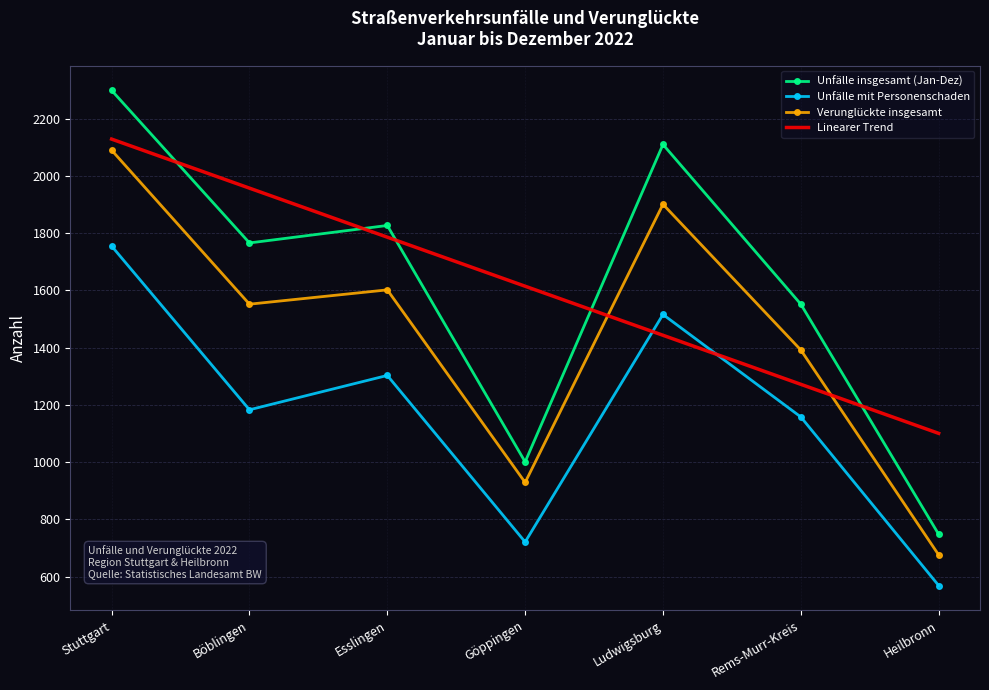

List the labels in order of Unfälle mit Personenschaden value, largest first.

Stuttgart, Ludwigsburg, Esslingen, Böblingen, Rems-Murr-Kreis, Göppingen, Heilbronn